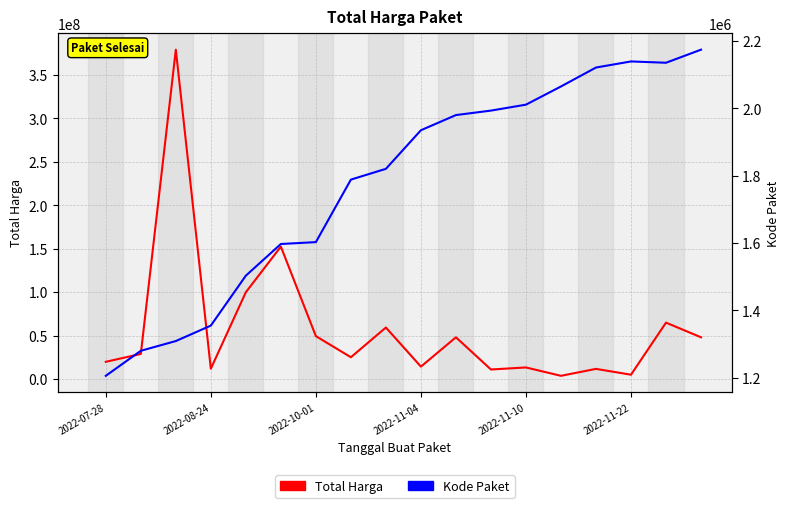

What is the spread (max minus min) of values at 17?

45965451